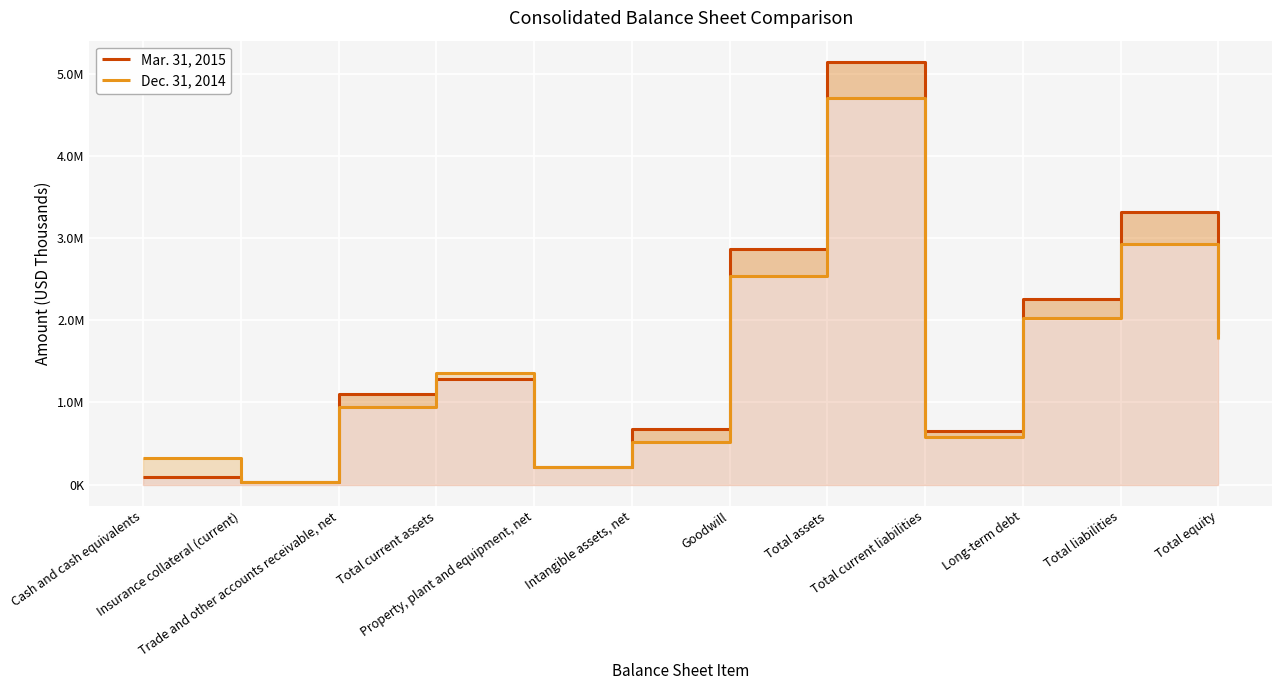

What is the sum of all Mar. 31, 2015 values?

19486734